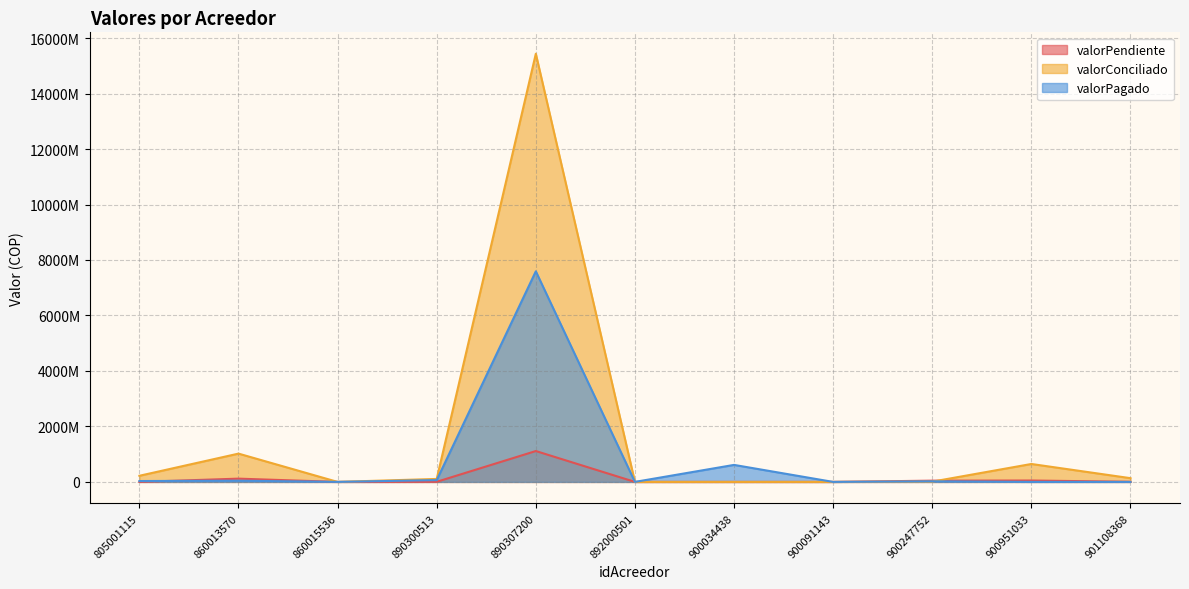

At 901108368, list the series in order from largest to smallest.

valorConciliado, valorPendiente, valorPagado